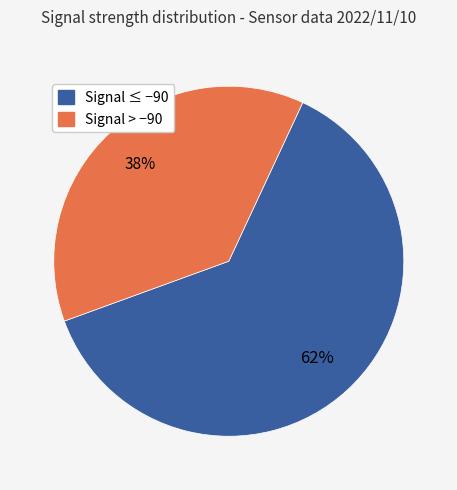

To the nearest percent, what is the average slice percentage?

50%